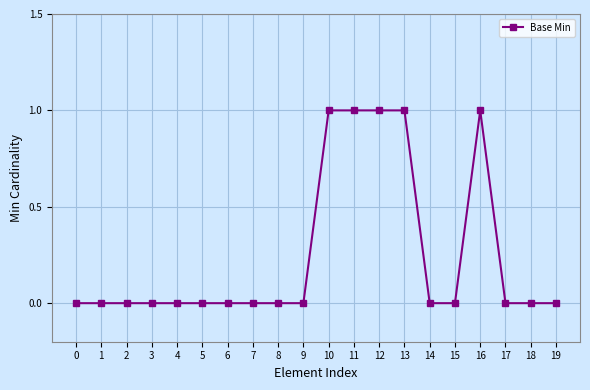

Reading left to right, extract all data points from this chart.

0	0	0	0	0	0	0	0	0	0	1	1	1	1	0	0	1	0	0	0